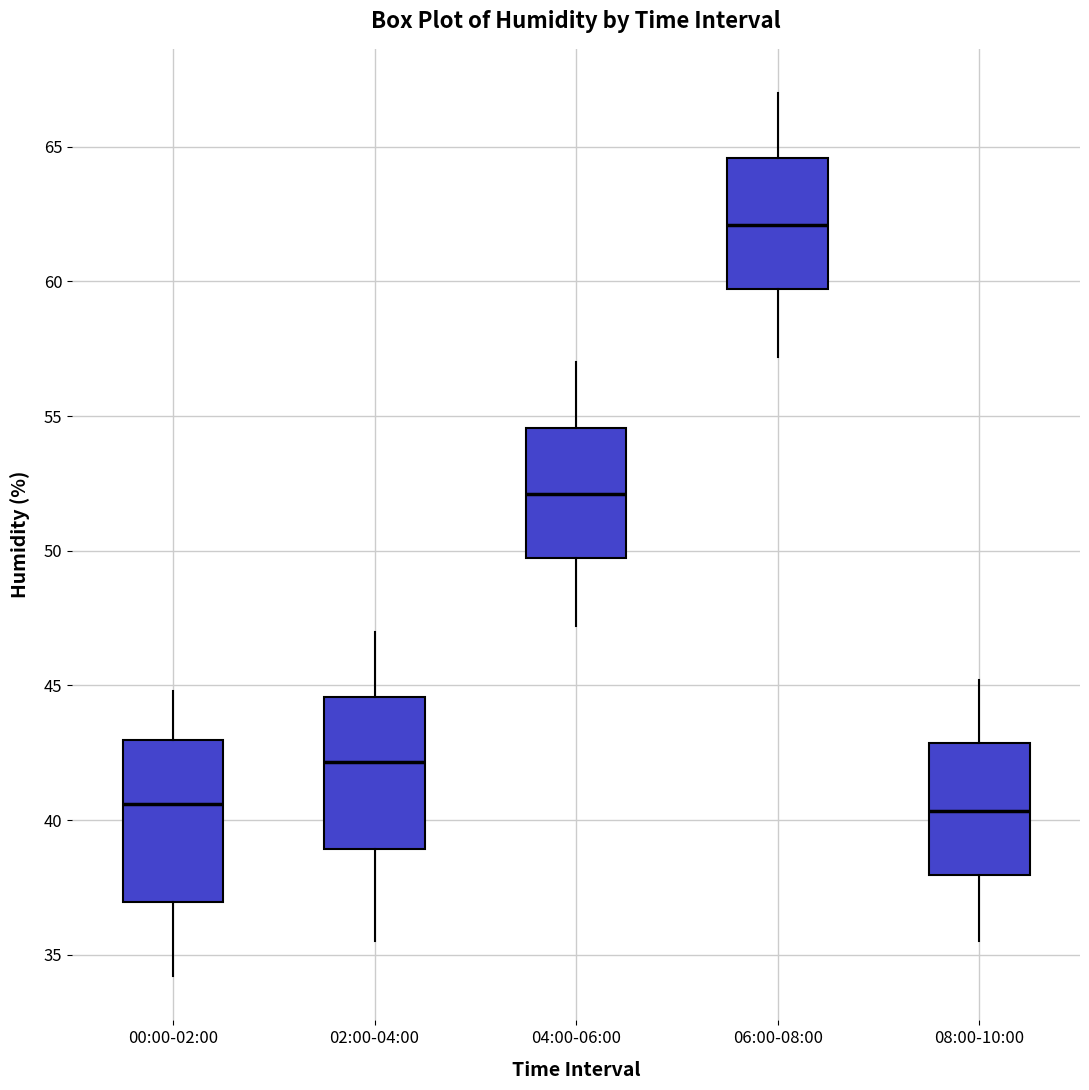

Where does the lower whisker of the box for 00:00-02:00 end on the y-axis? The values are not printed on the chart, so give them approximately, as read against the axis.

34.0